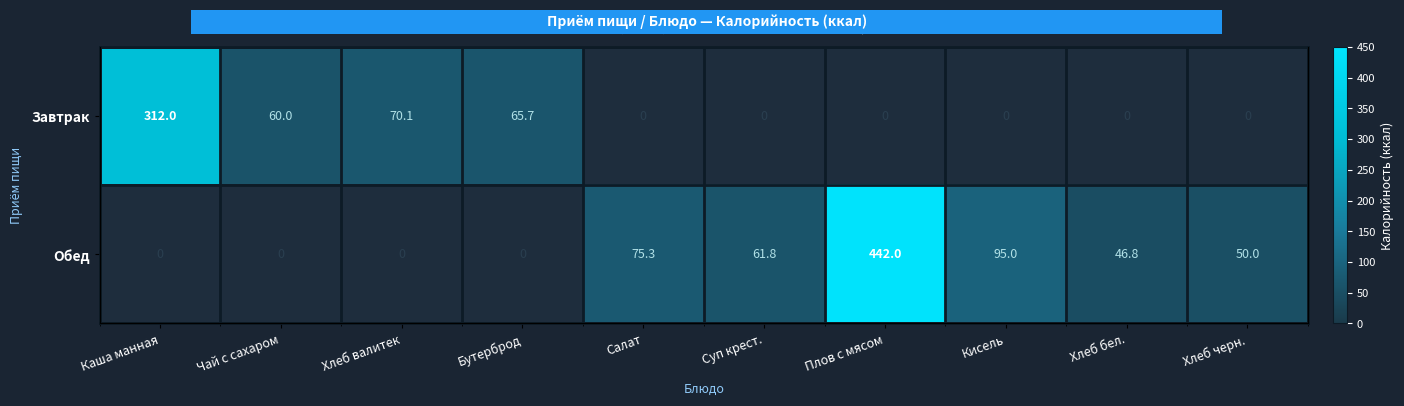

Which series has the widest spread of values?

Обед